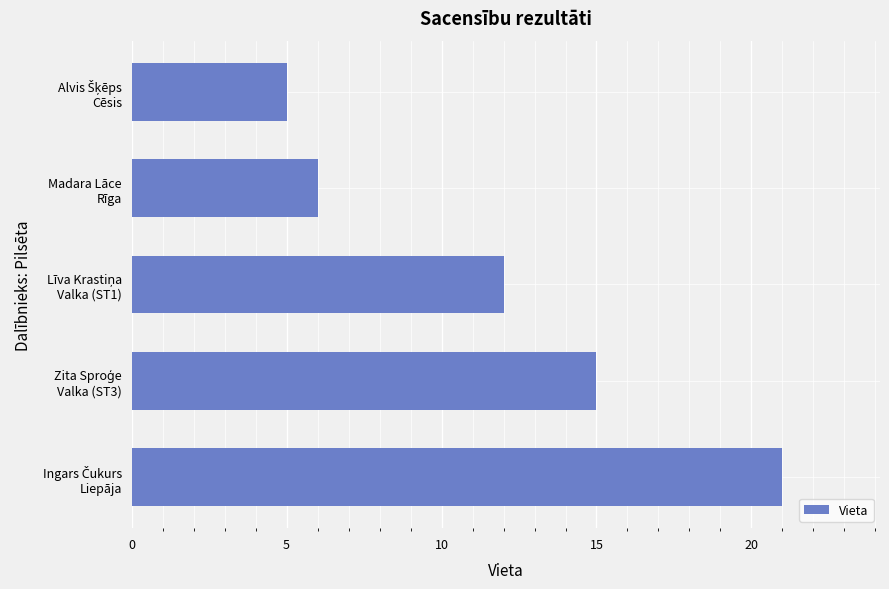

What is the maximum value shown in the chart?

21